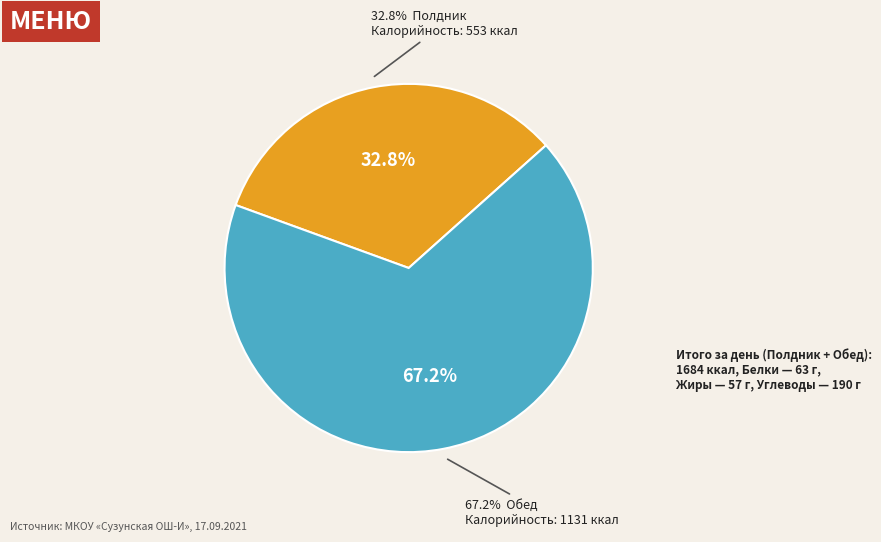

What is the smallest slice in the pie chart?

Полдник